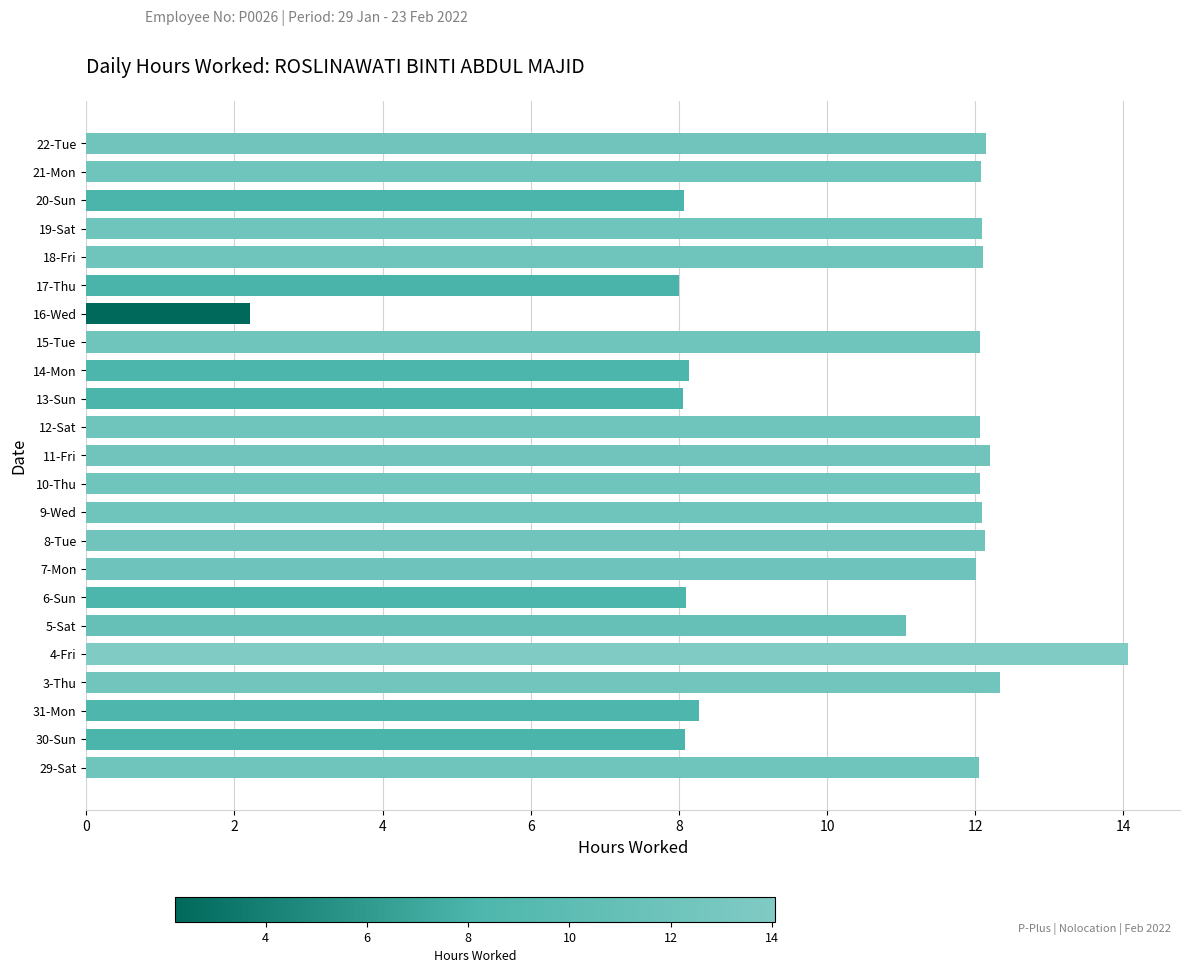

What is the difference between the values at 31-Mon and 12-Sat?

3.8